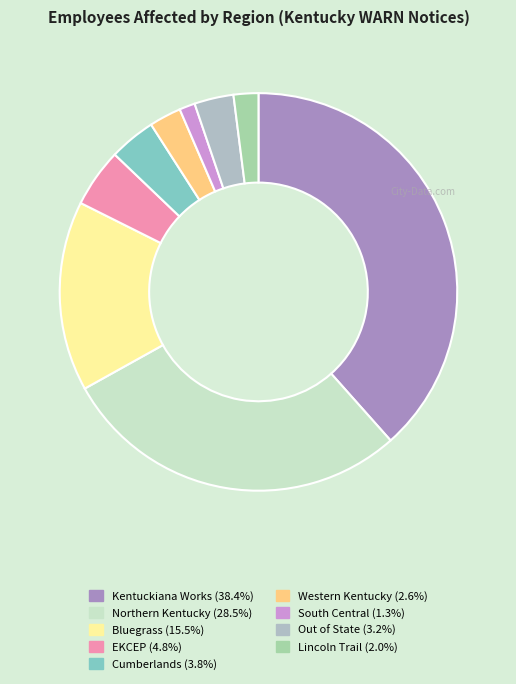

Is it true that Cumberlands is 18% of the pie?

False